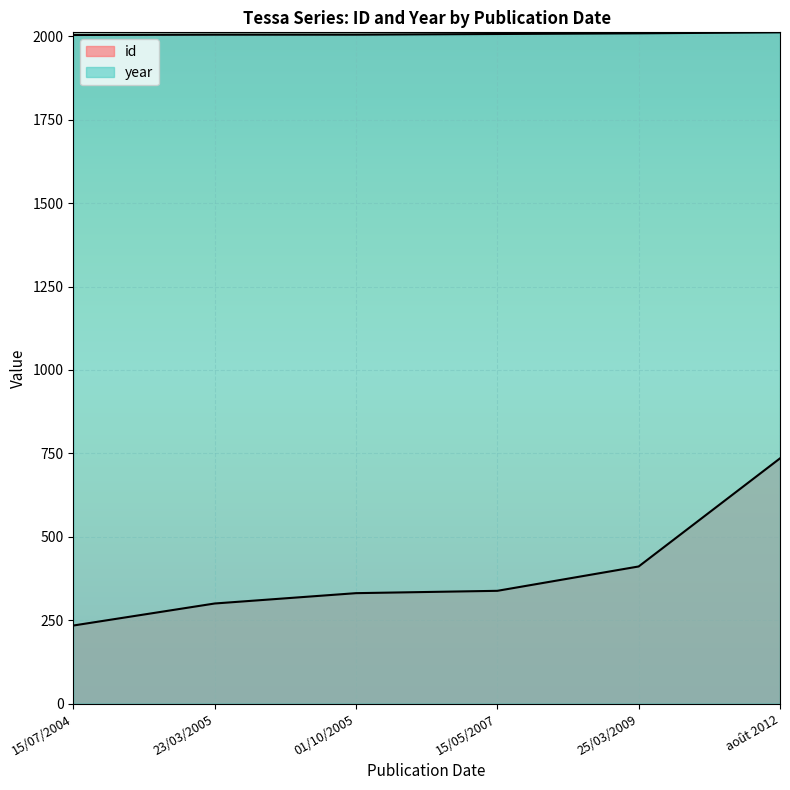

True or false: id has a value of 187 at 23/03/2005.

False